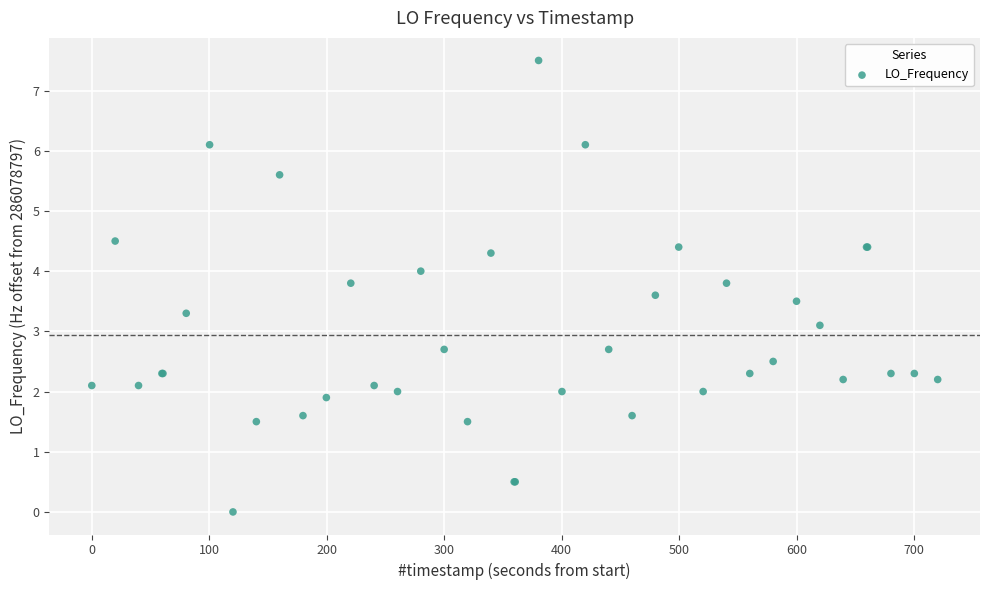

What Y value in the scatter plot is closest to 3?

3.1